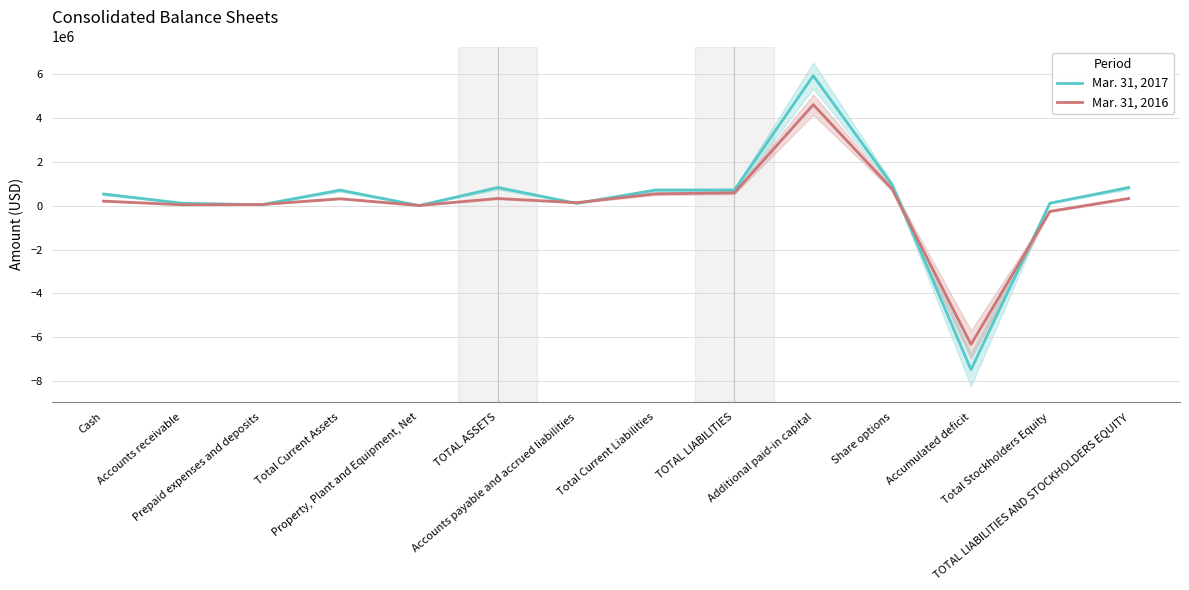

What is the average value of the Mar. 31, 2016 series?

96533